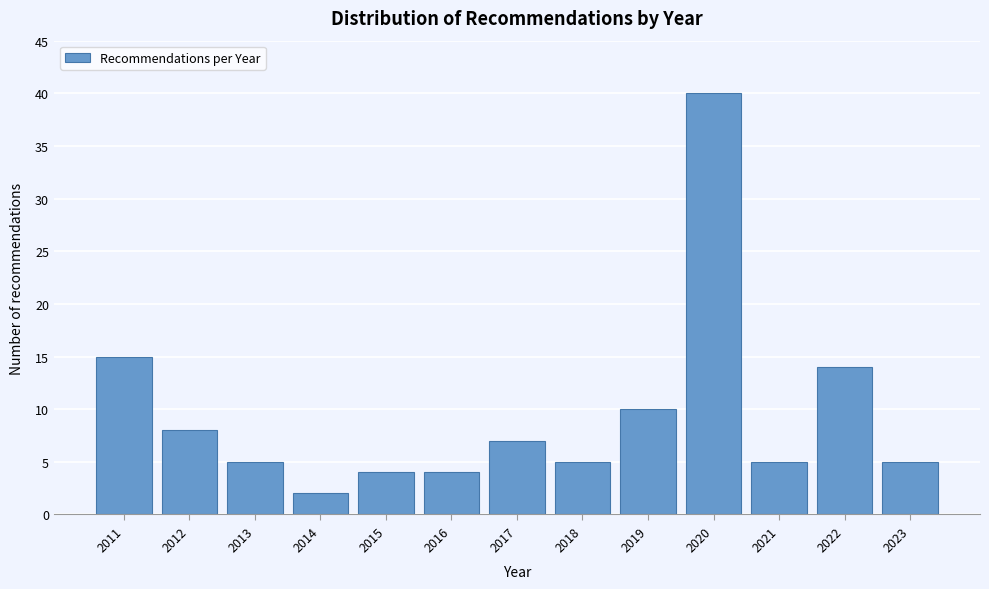

Reading left to right, what are all the values shown in this chart?

2011=15	2012=8	2013=5	2014=2	2015=4	2016=4	2017=7	2018=5	2019=10	2020=40	2021=5	2022=14	2023=5